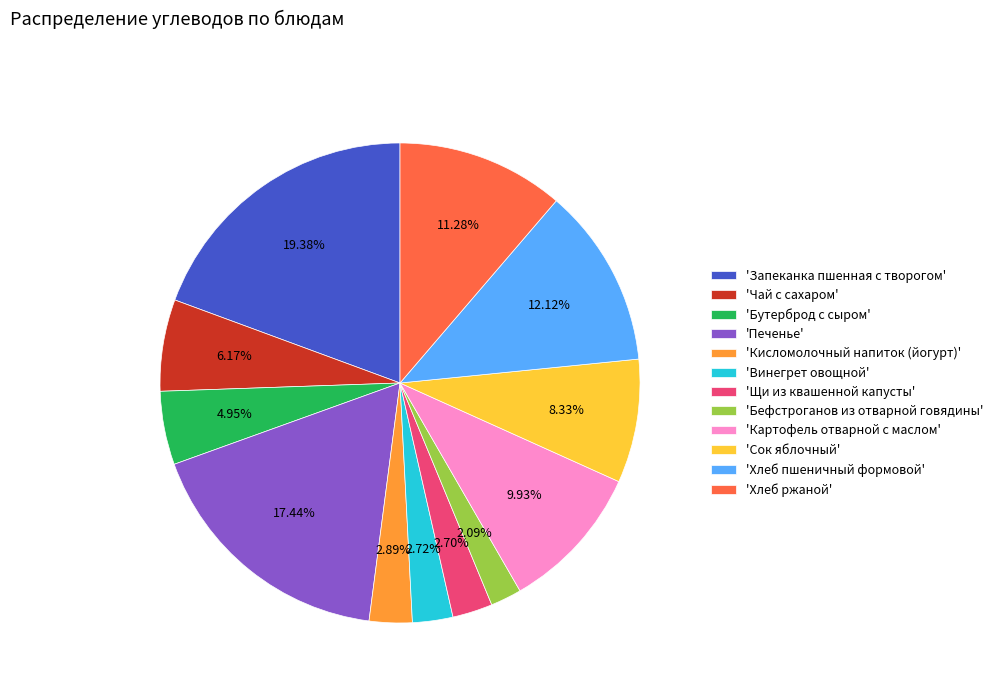

How many segments does this pie chart have?

12